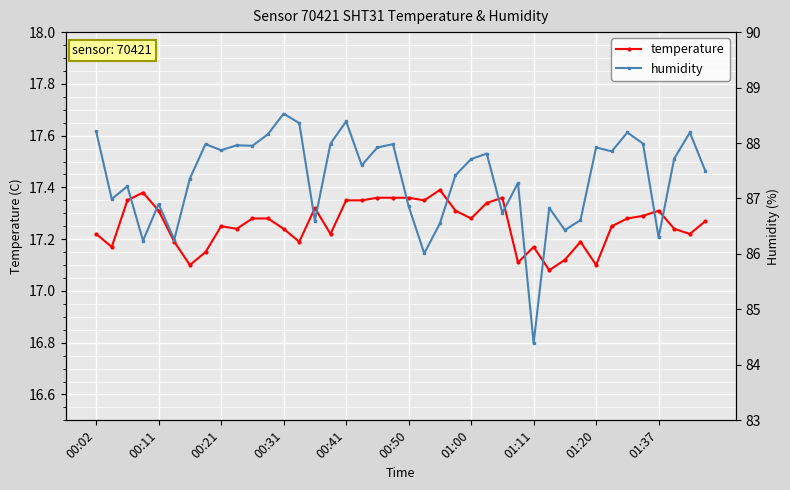

The value of temperature at 00:41 is 27.9. True or false?

False